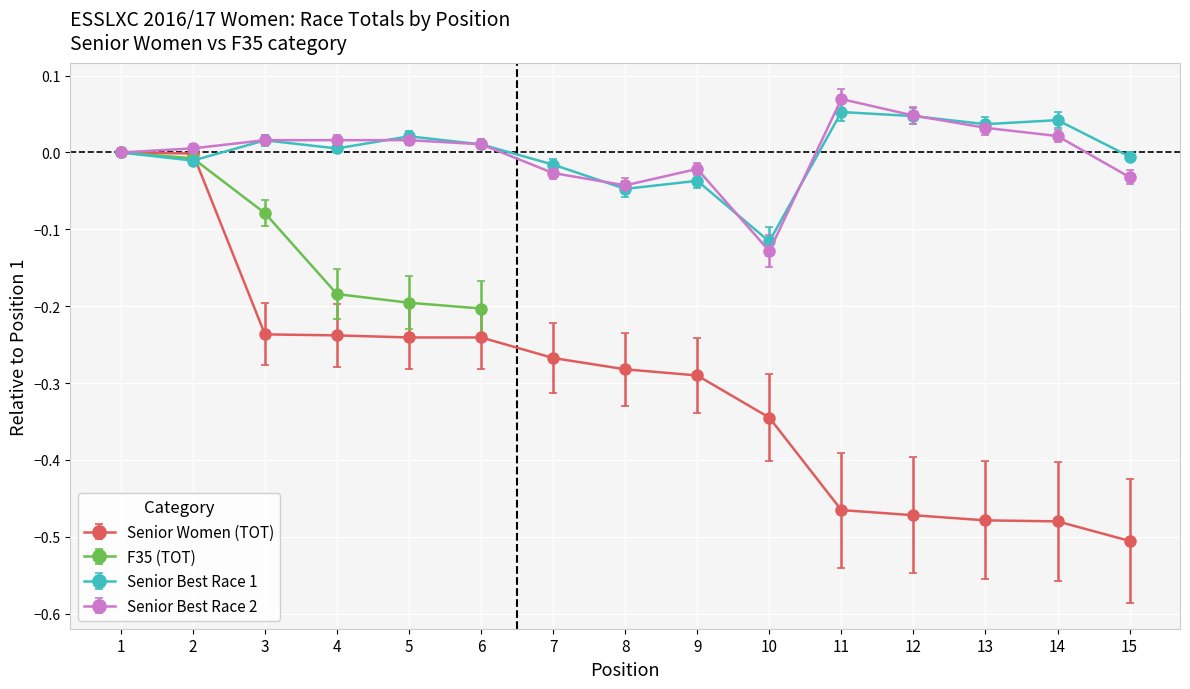

What is the total value across all series at 9?

-0.5